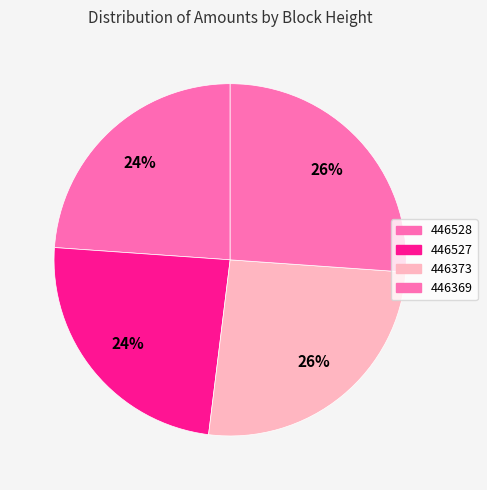

Is 446527 the majority of the pie?

No